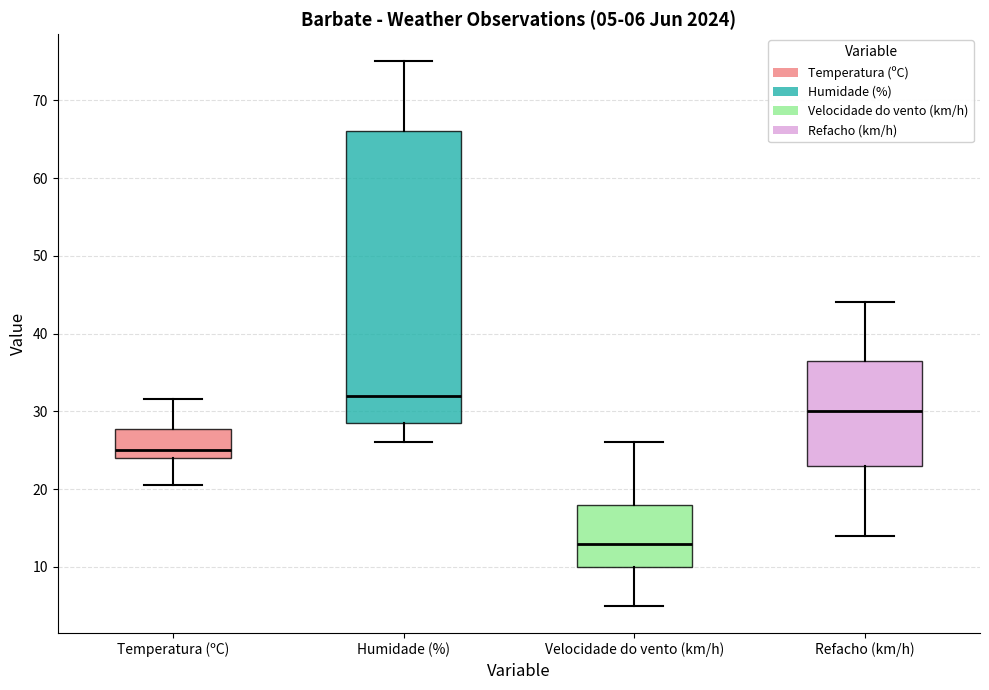

Comparing the boxes themselves (not the whiskers), which one is the tallest?

Humidade (%)